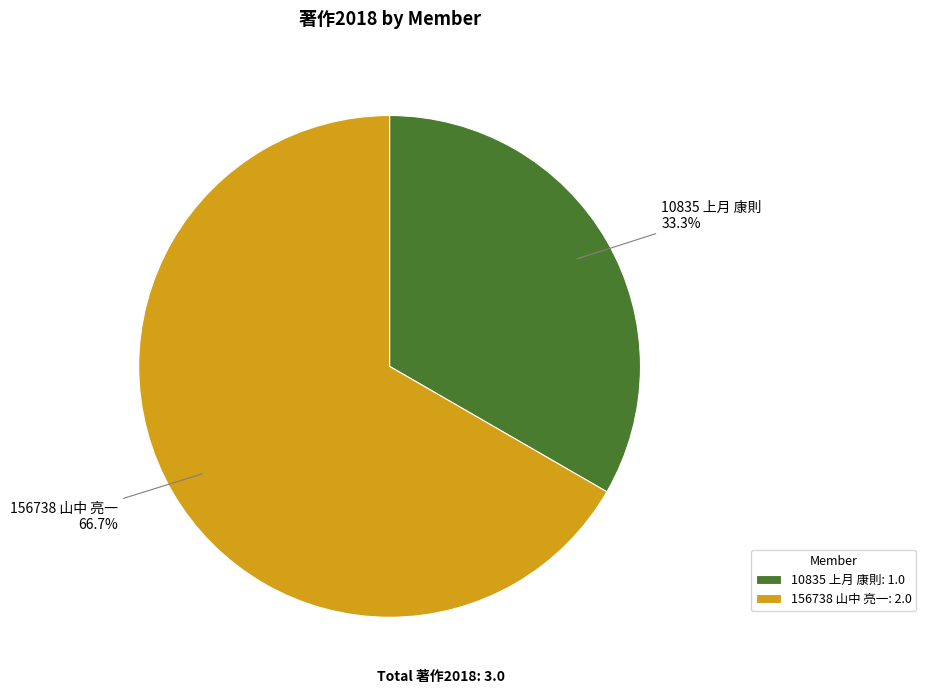

True or false: 156738 山中 亮一 accounts for 67% of the total.

True